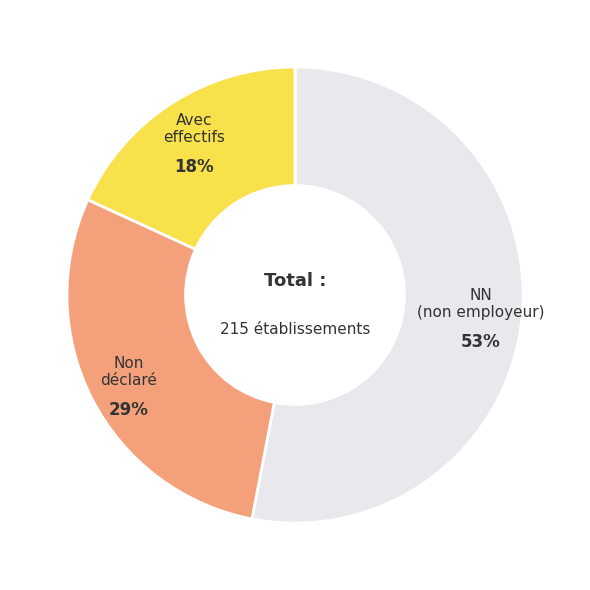

Rank the categories by value from lowest to highest.

Avec effectifs, Non déclaré, NN (non employeur)